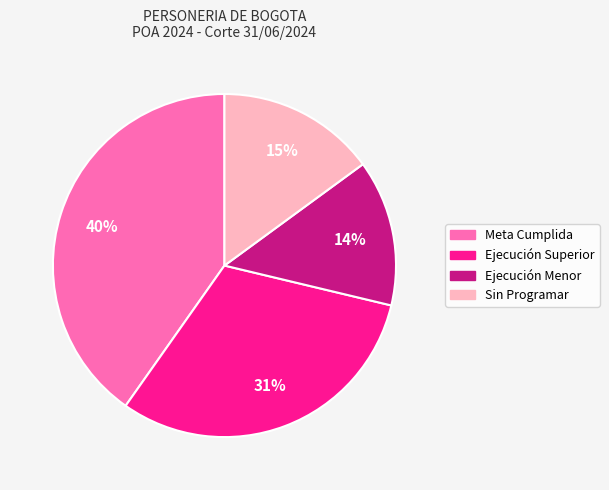

Does any single category account for the majority?

No